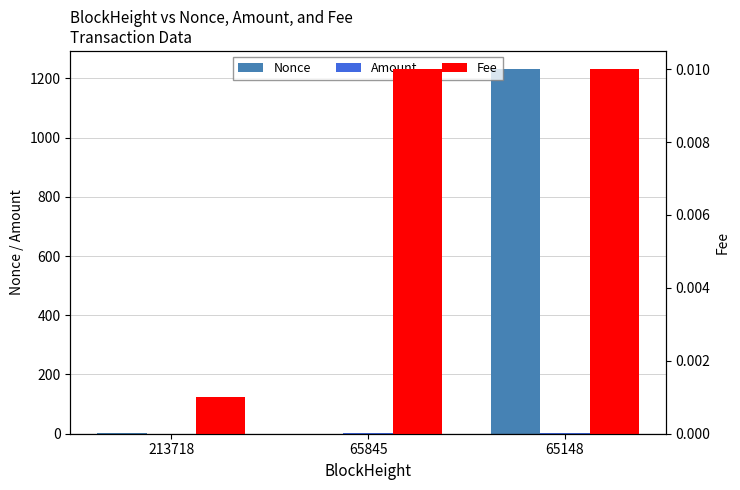

At which label does Nonce reach its minimum?

65845